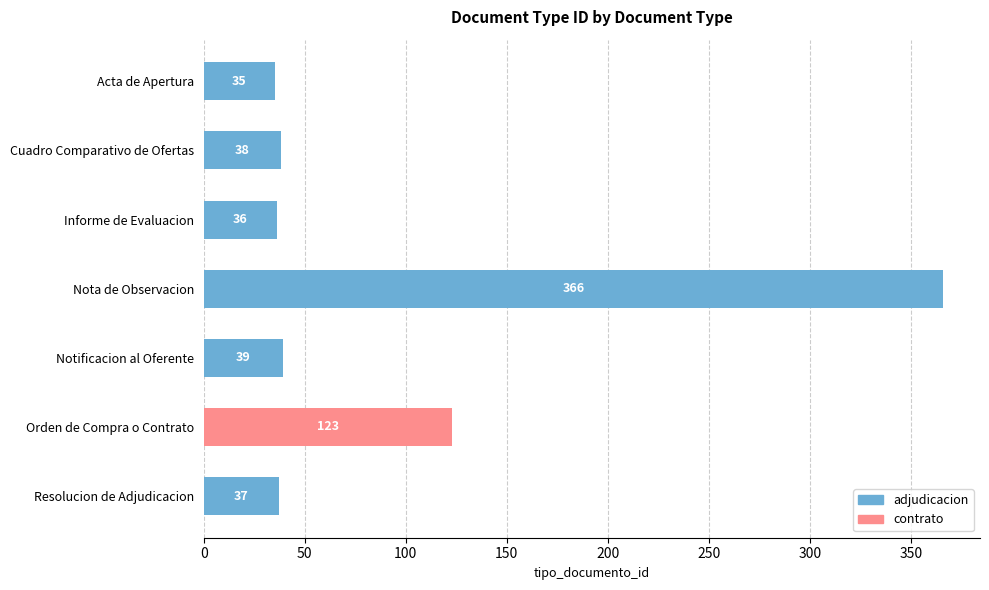

At which label is the value closest to 200?

Orden de Compra o Contrato